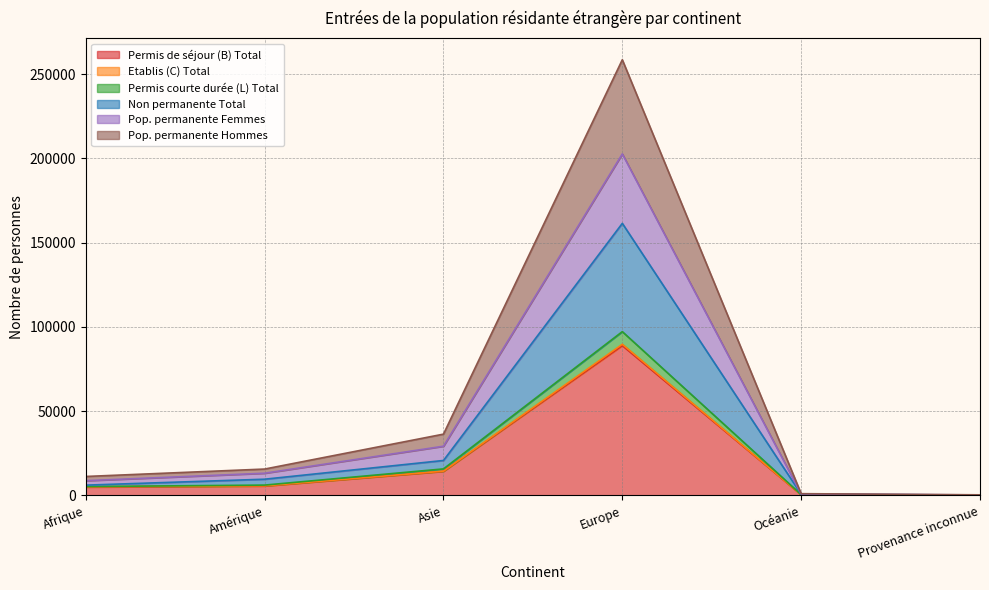

What is the label of the 5th point from the left?

Océanie